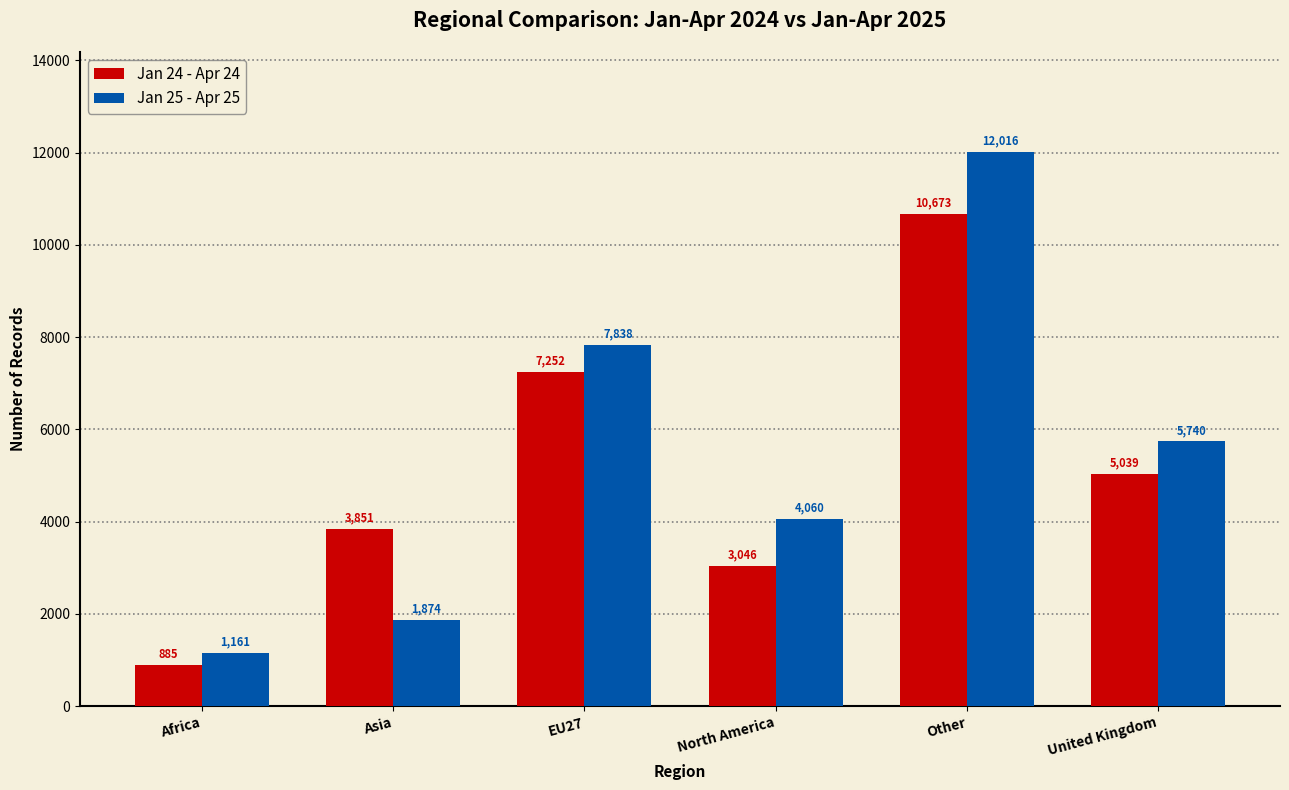

At which label is Jan 24 - Apr 24 closest to 5779?

United Kingdom